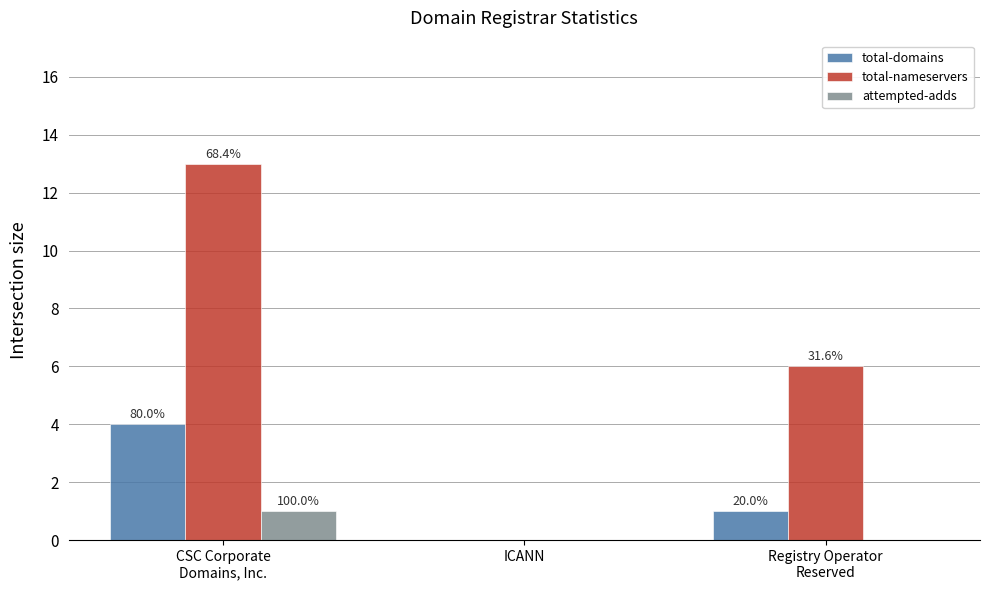

What is the difference between the second highest and minimum values in the total-nameservers series?

6